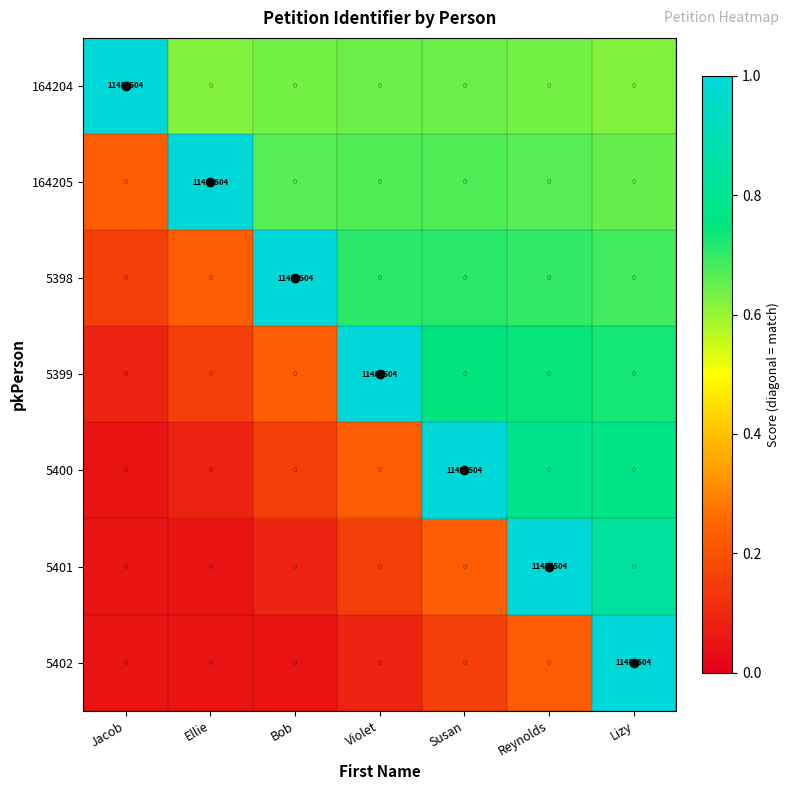

What is the average value of the 5402 series?

1640786